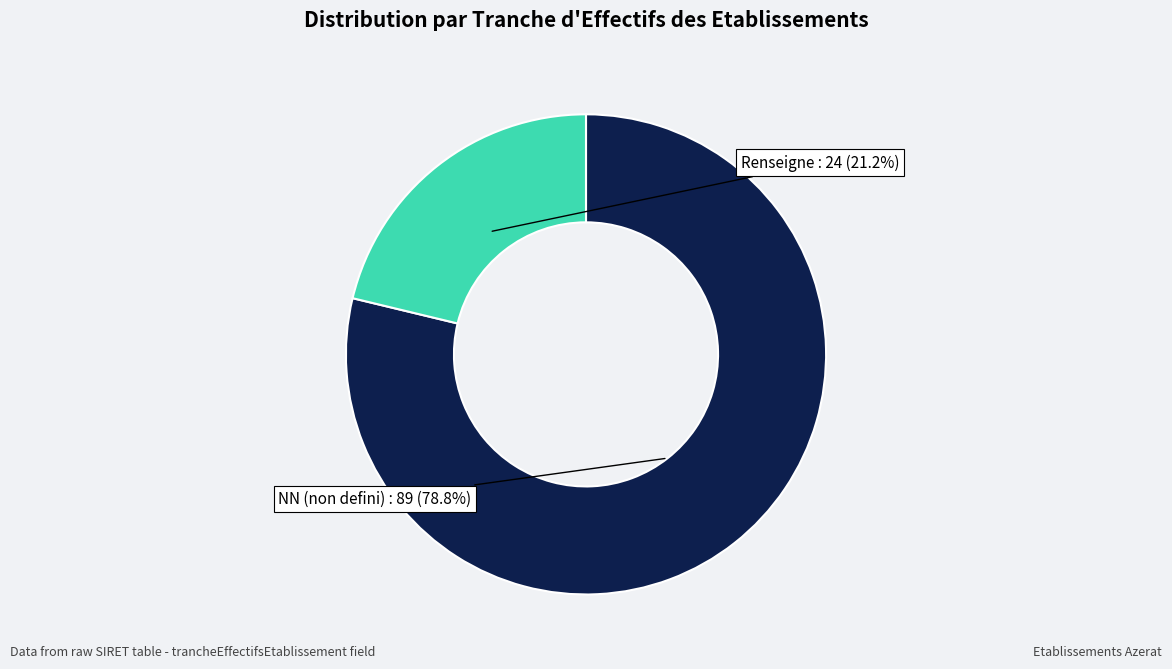

To the nearest percent, what is the average slice percentage?

50%